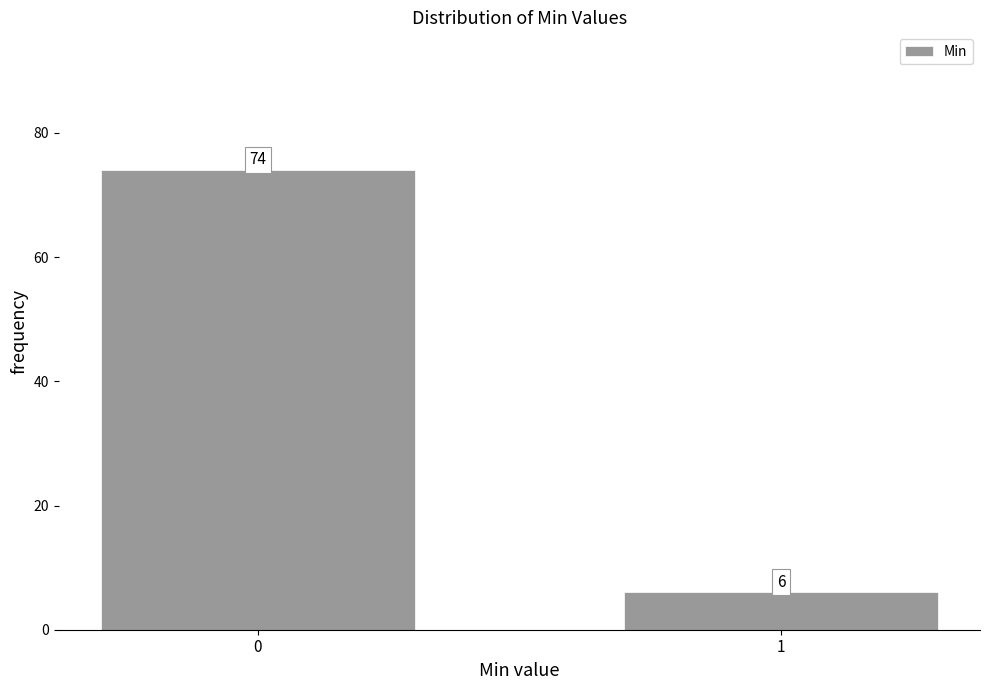

Reading right to left, list all the values displayed in this chart.

6	74